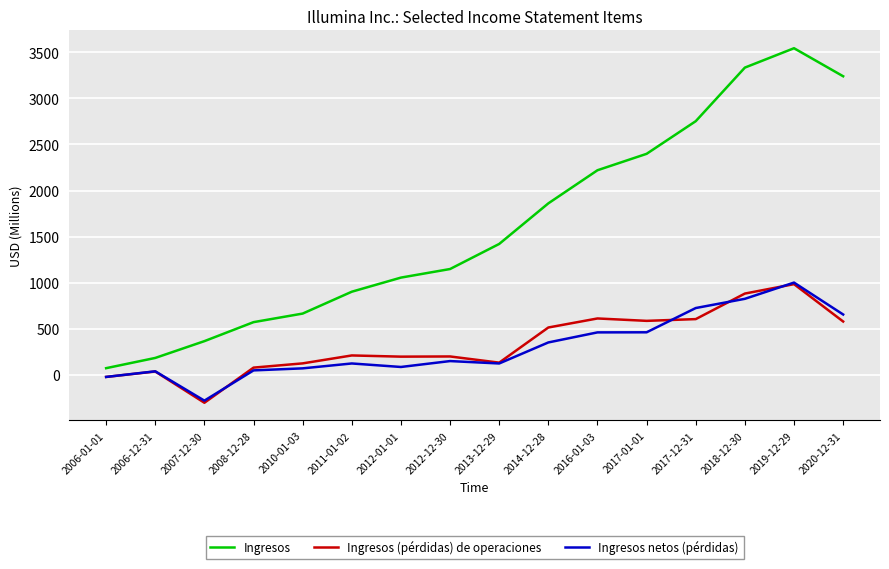

At how many categories does at least one series exceed 3113?

3